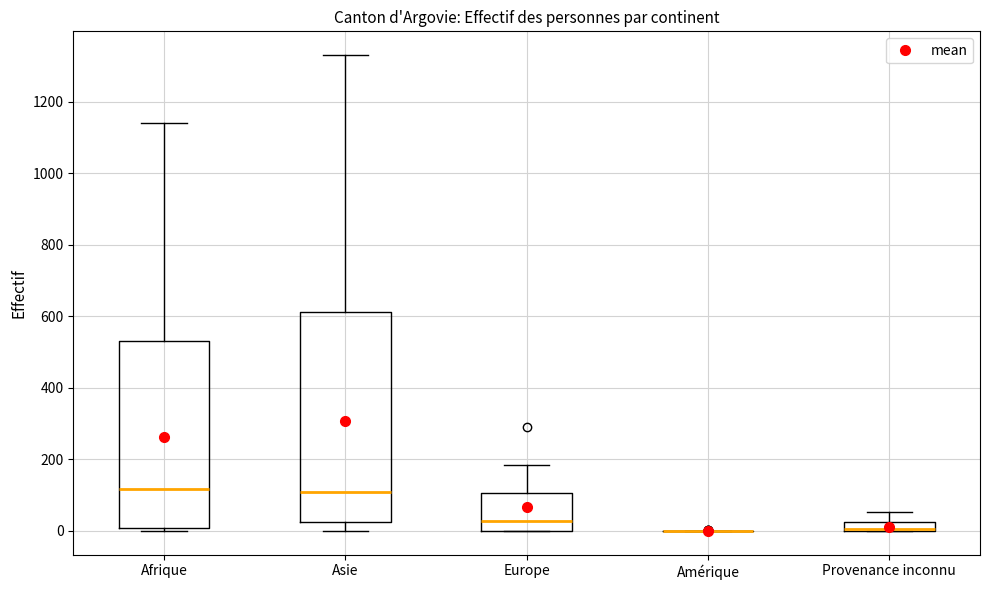

Which box is the tallest, from its lower edge to its upper edge?

Asie